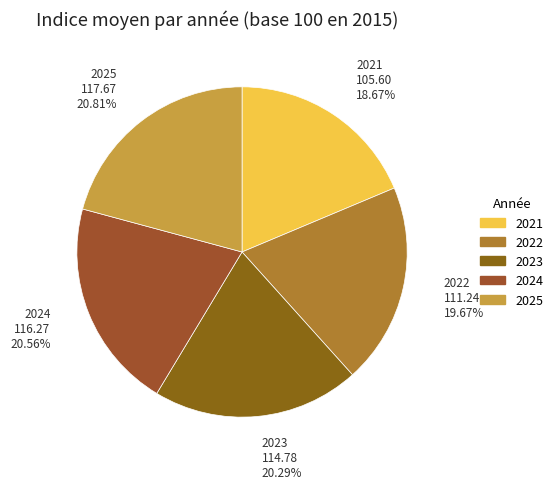

Which category has the smallest portion of the pie?

2021